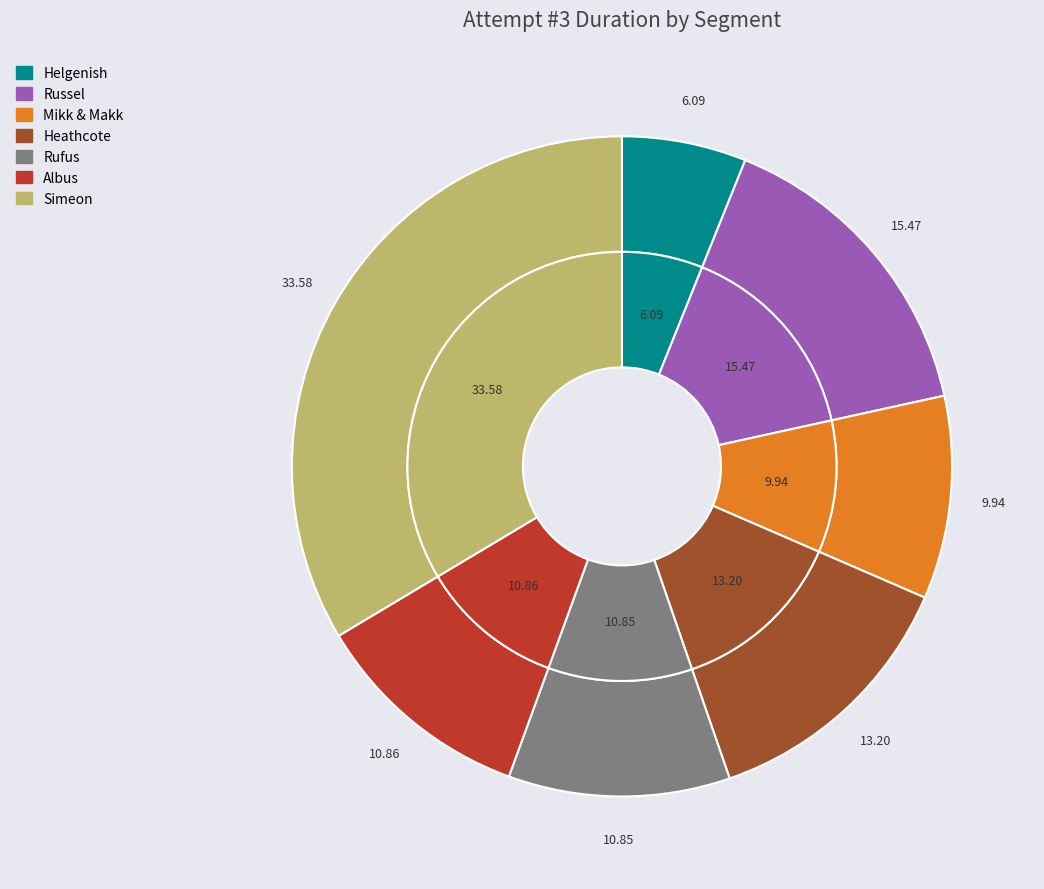

Approximately how many times larger is the value at Albus compared to Simeon?

0.3